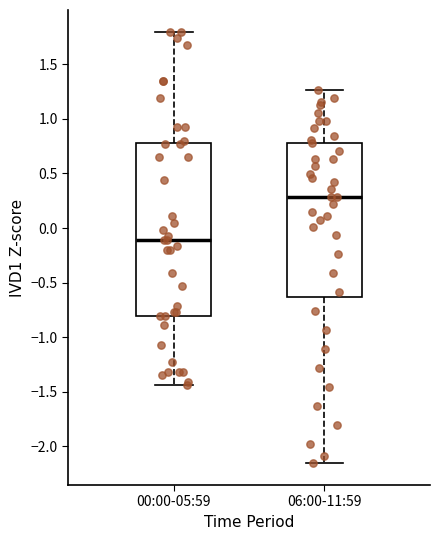

Reading left to right, transcribe this box plot: for each box, give where its median line is, the range the box spans, and where its two whiskers end, as read against the y-axis. The values are not printed on the chart, so give them approximately, as read against the axis.

00:00-05:59: median -0.10, box -0.80 to 0.80, whiskers -1.45 to 1.80
06:00-11:59: median 0.30, box -0.65 to 0.80, whiskers -2.15 to 1.25